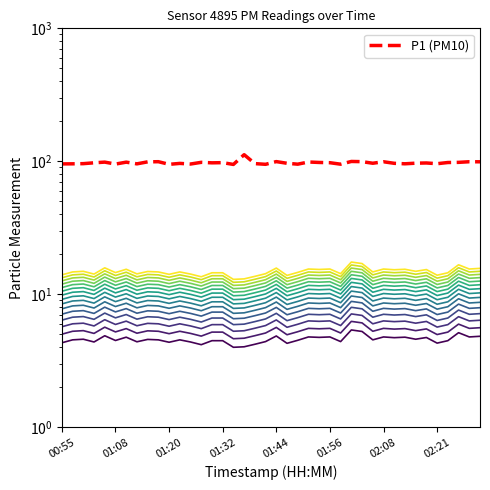

True or false: P1 (PM10) has more than 0 interior local peaks.

True